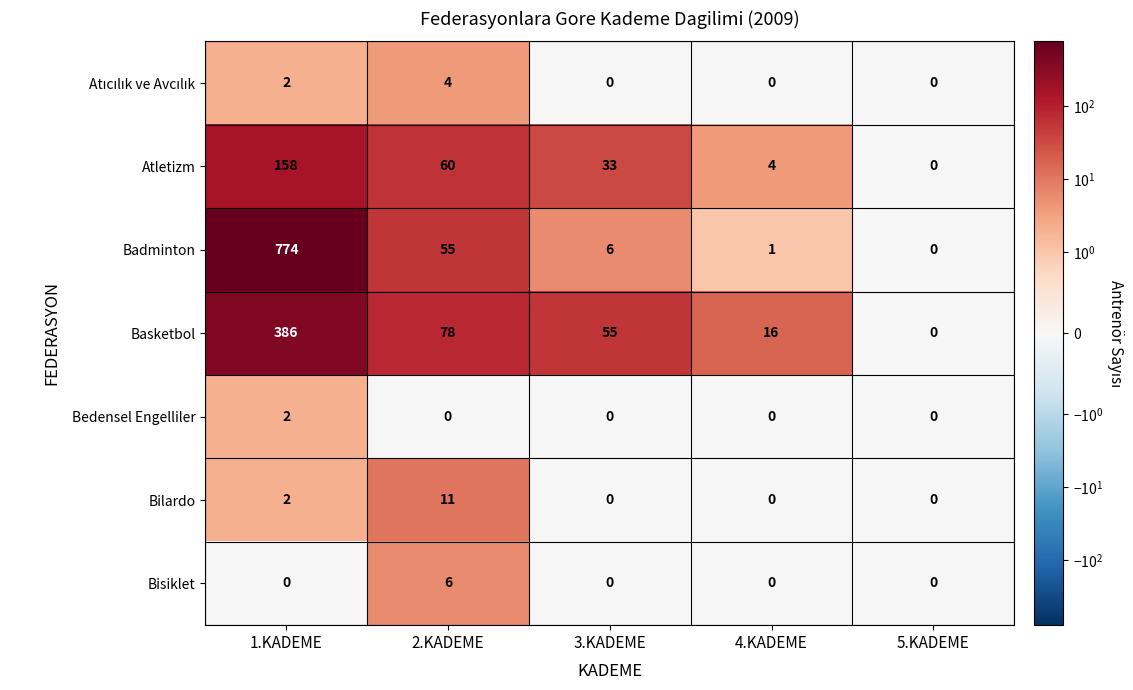

At which category is the sum across all series the highest?

1.KADEME